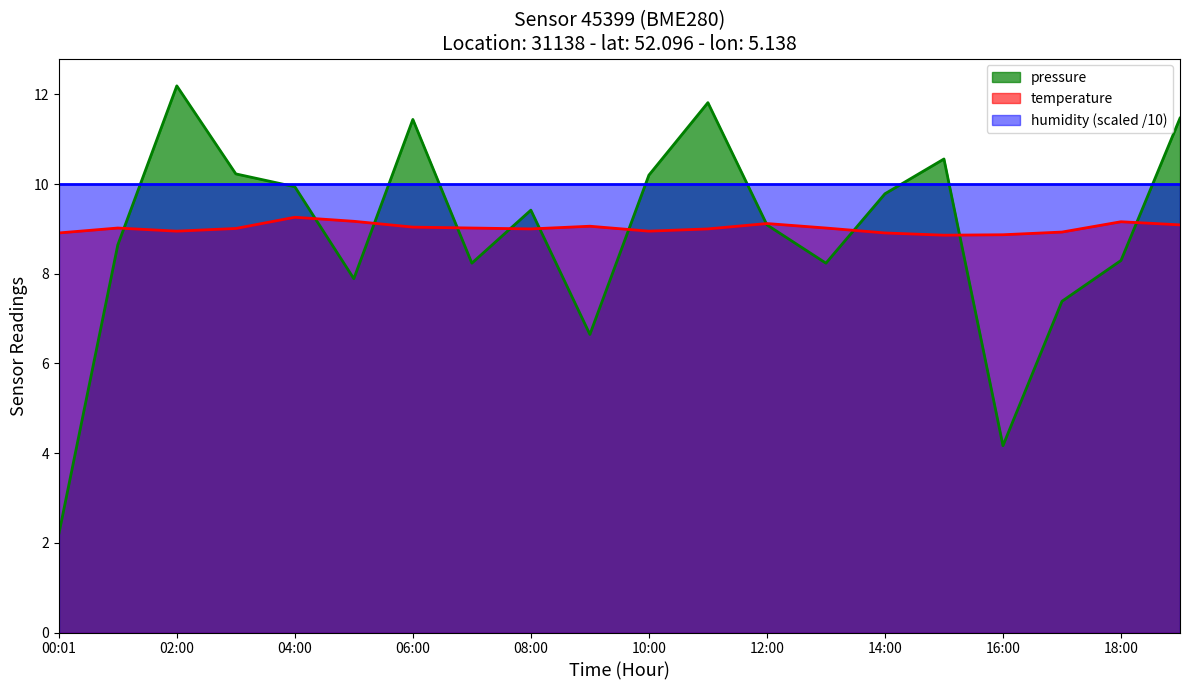

True or false: temperature has a value of 8.9 at 10:00.

True